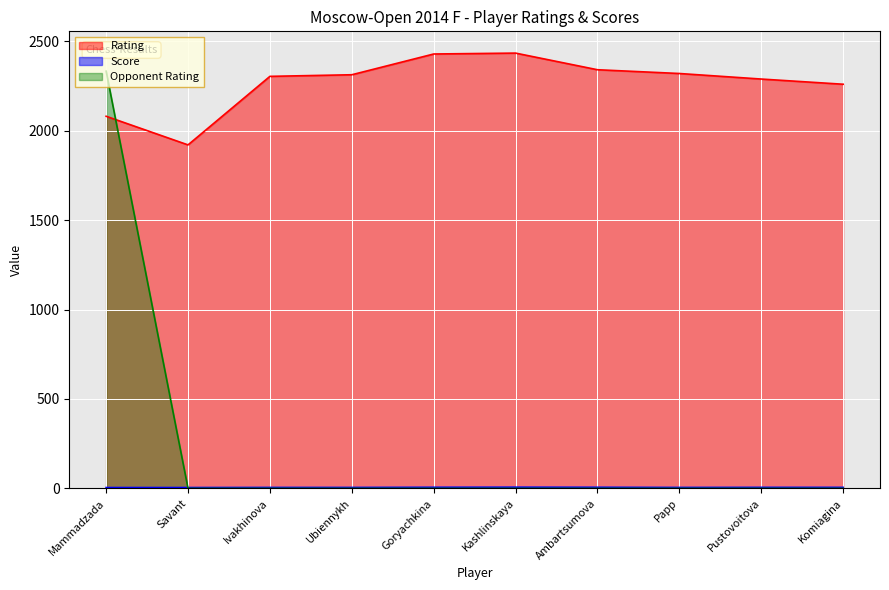

Where does the Rating series first go above 2312?

Goryachkina